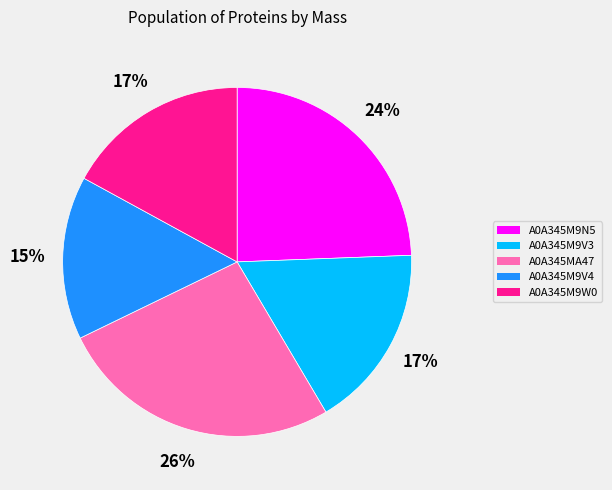

Between A0A345M9N5 and A0A345M9W0, which is larger?

A0A345M9N5